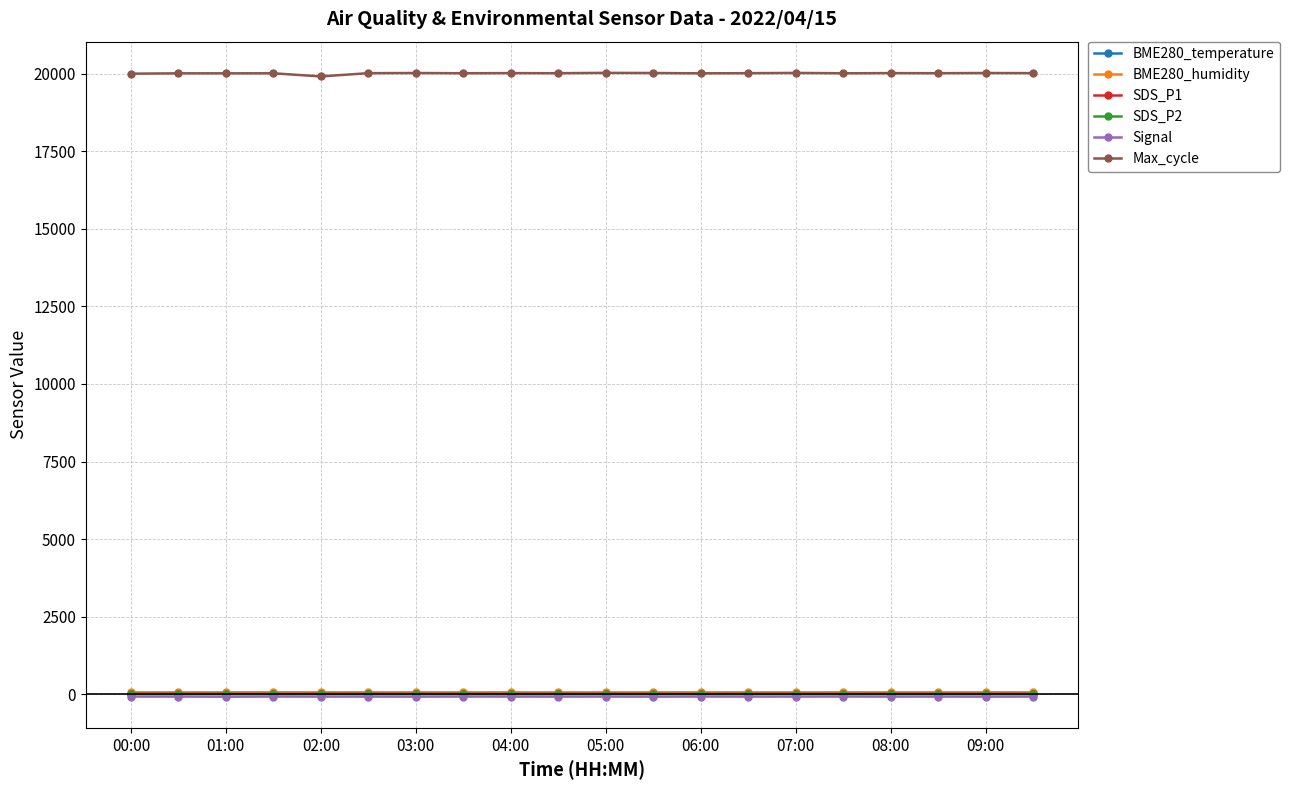

What is the value of the Max_cycle point at the 3rd from the left?

20015.0